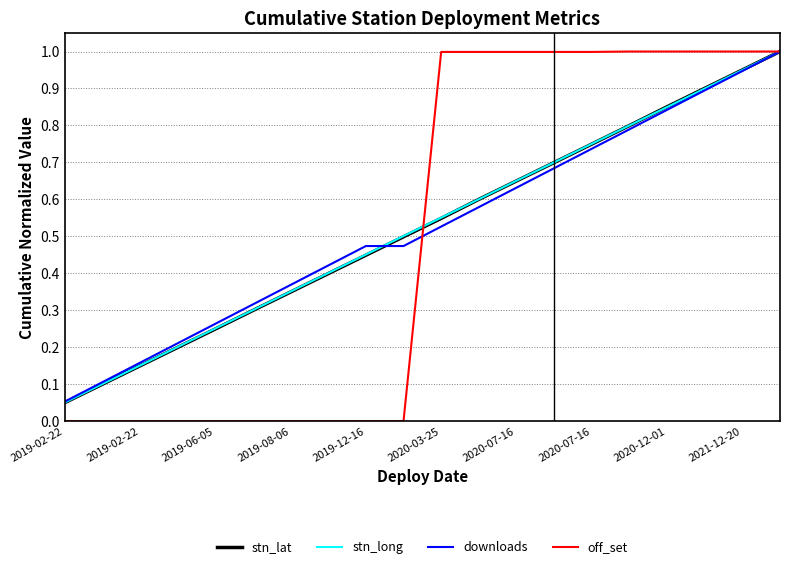

Which series has the largest range (max minus min)?

off_set